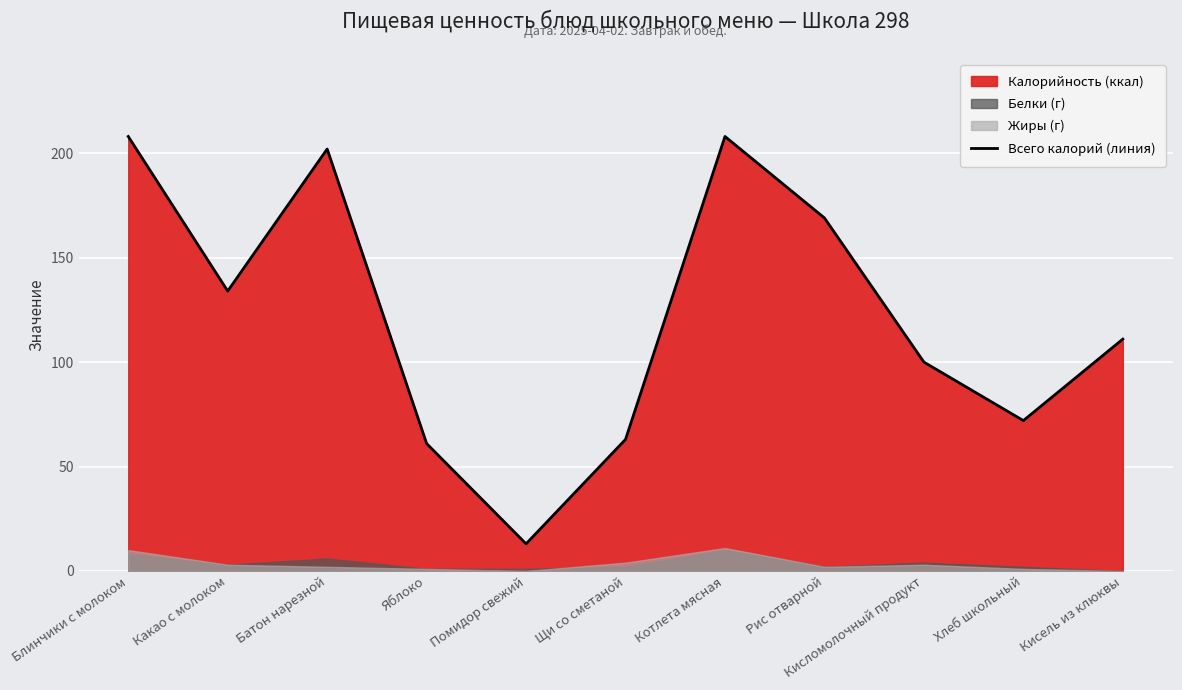

What is the difference between the maximum and minimum values?

195